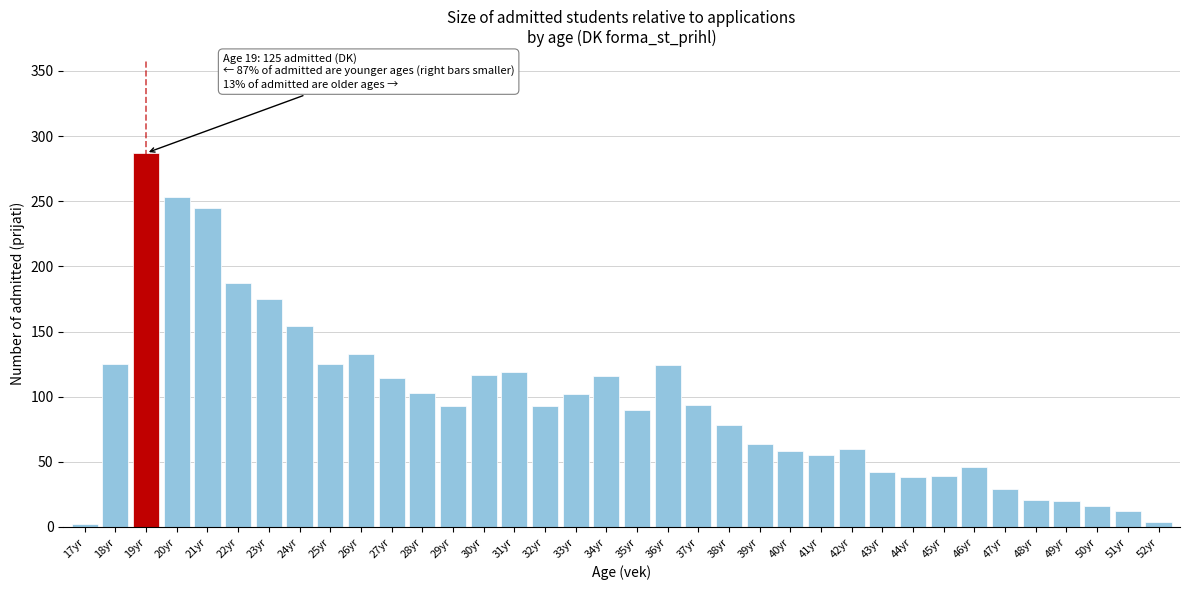

What is the difference between the second highest and second lowest values?

249